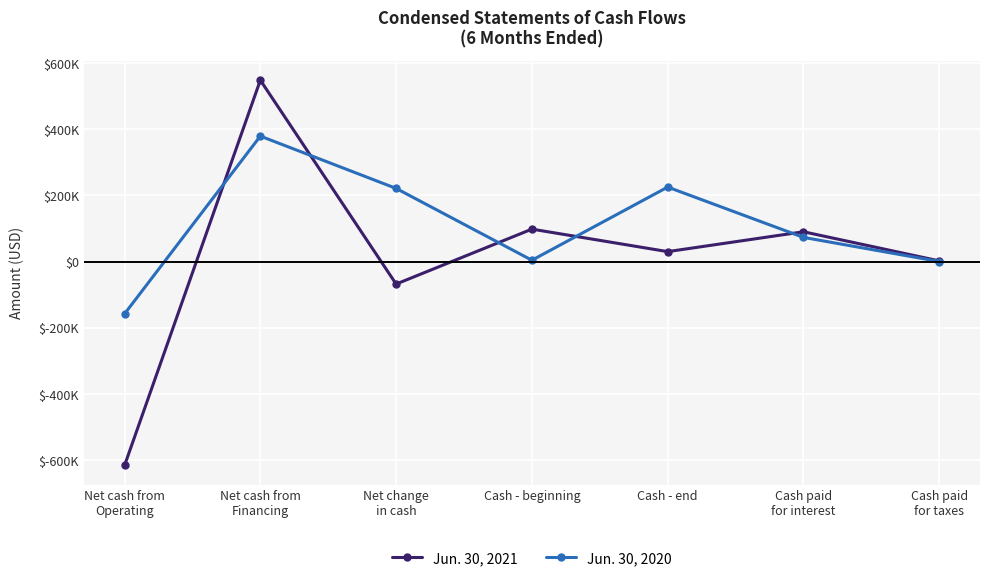

What are all the series names shown in the legend?

Jun. 30, 2021, Jun. 30, 2020